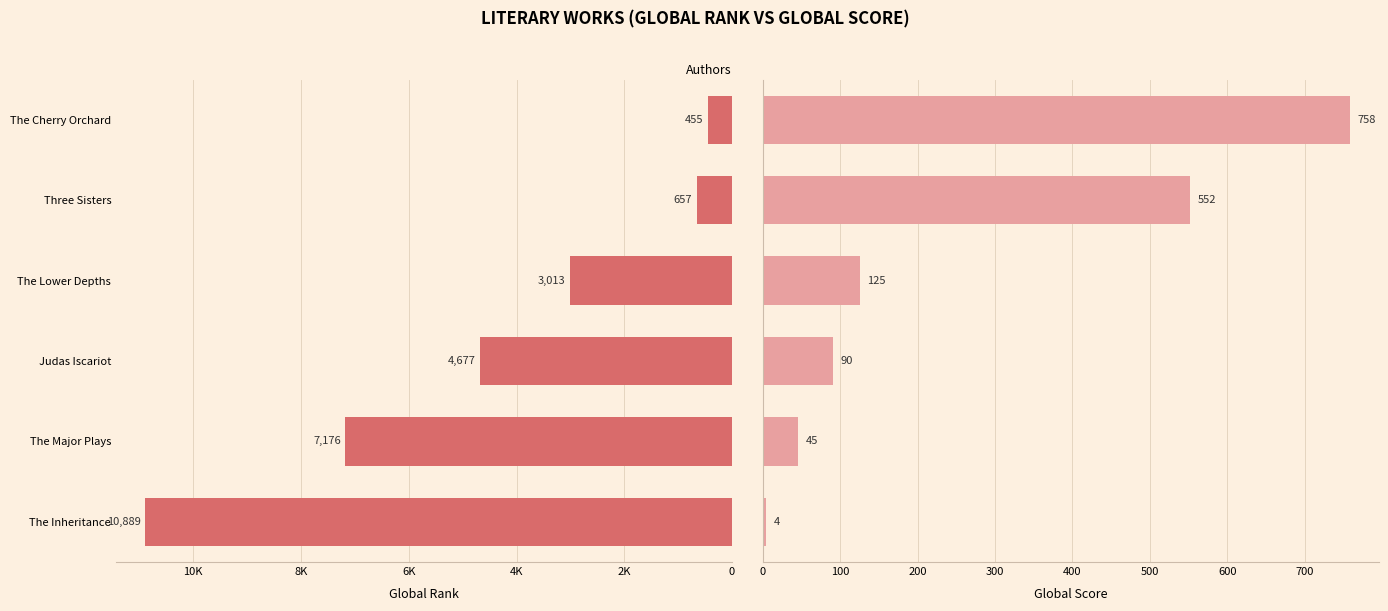

How many values in the Global Rank series are below 4677?

3